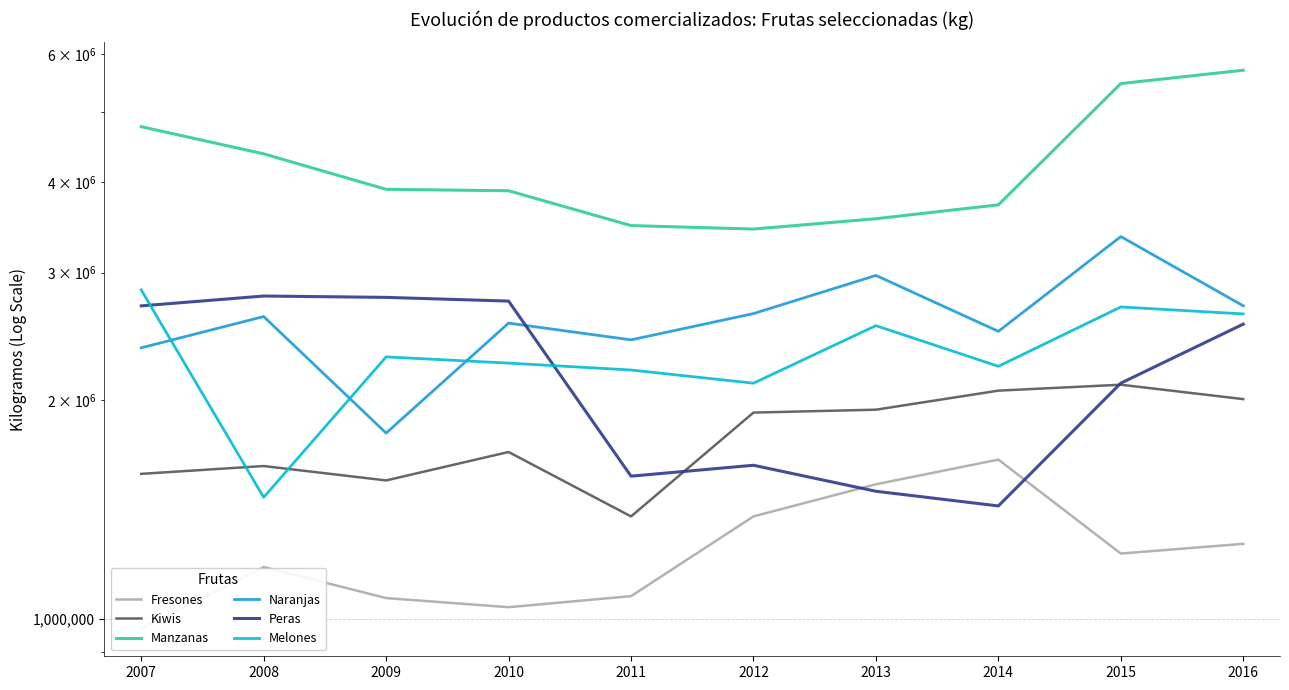

What value does the Kiwis series have at 2015, to the nearest 50?

2102450